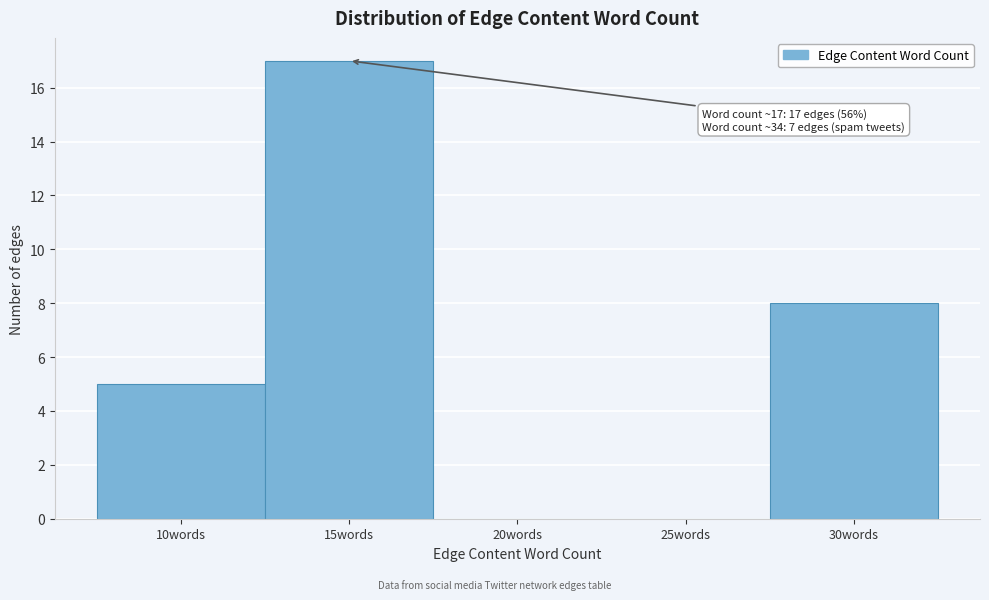

Reading left to right, list all the values displayed in this chart.

10words=5	15words=17	20words=0	25words=0	30words=8